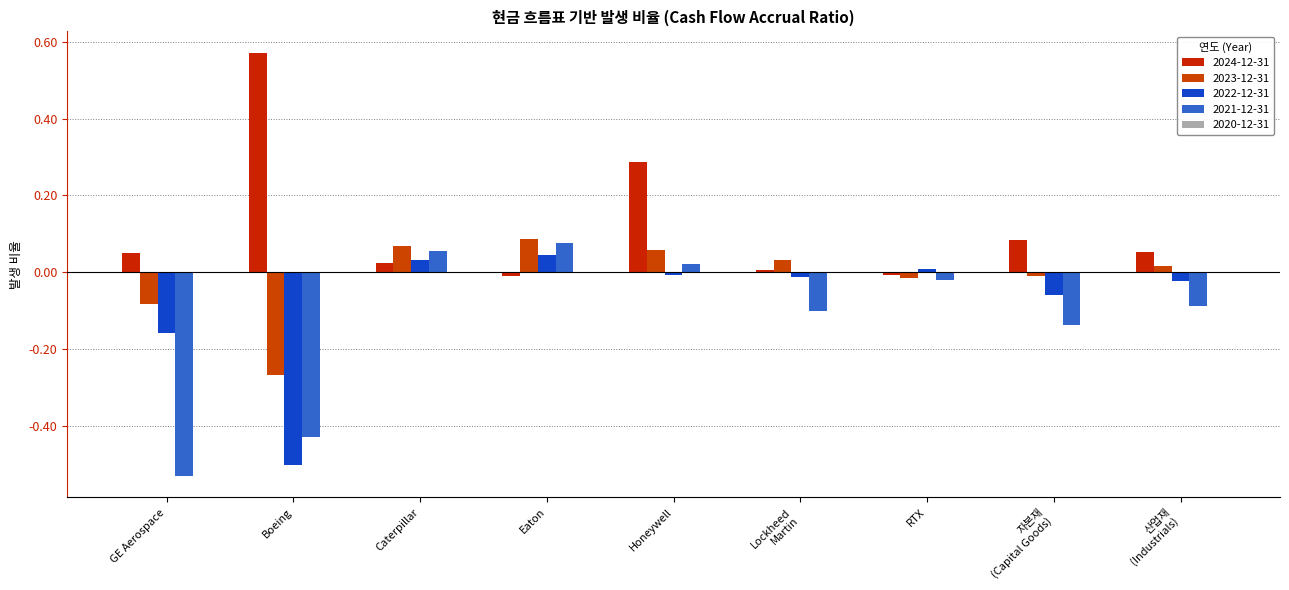

What is the difference between the second highest and minimum values in the 2024-12-31 series?

0.3